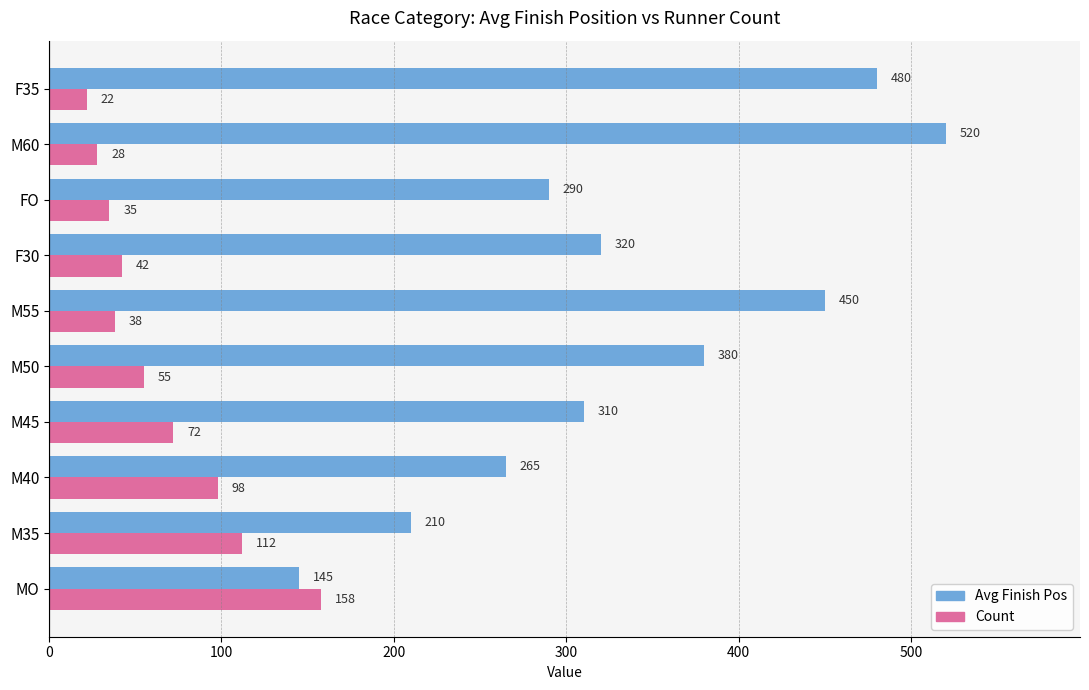

The value of Count at M45 is 72. True or false?

True